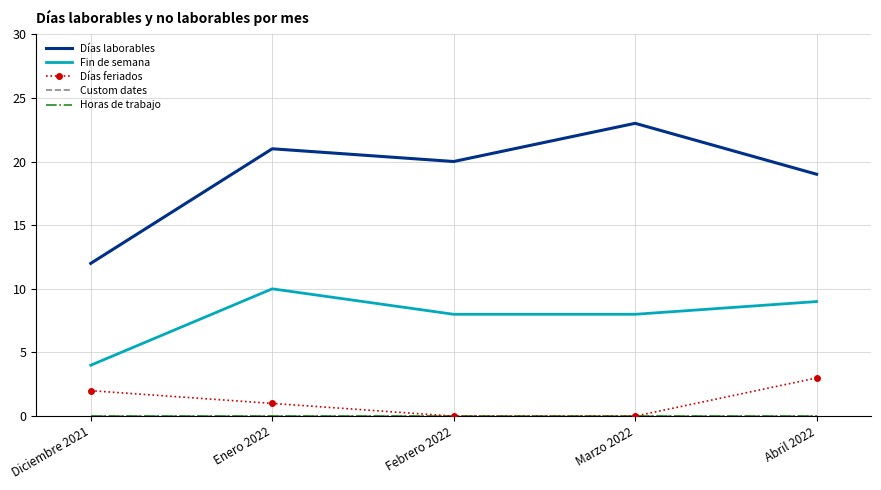

What is the label of the 1st point from the right?

Abril 2022